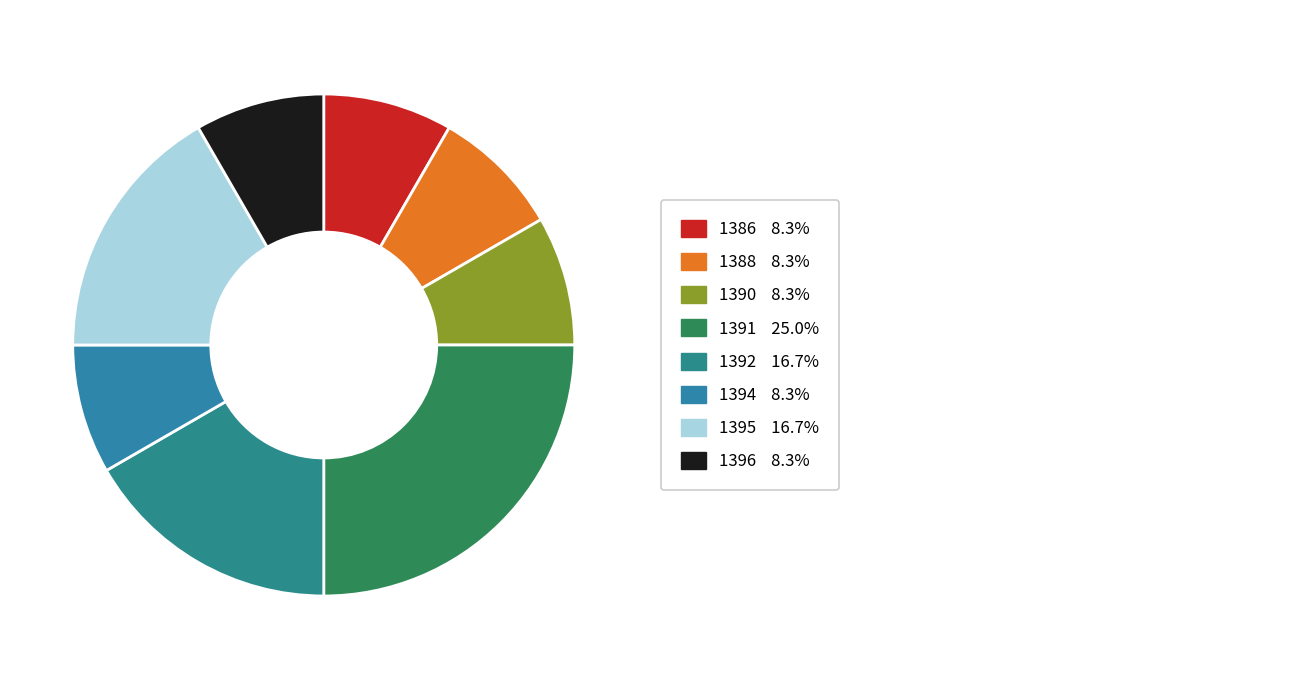

To the nearest percent, what is the average slice percentage?

12%